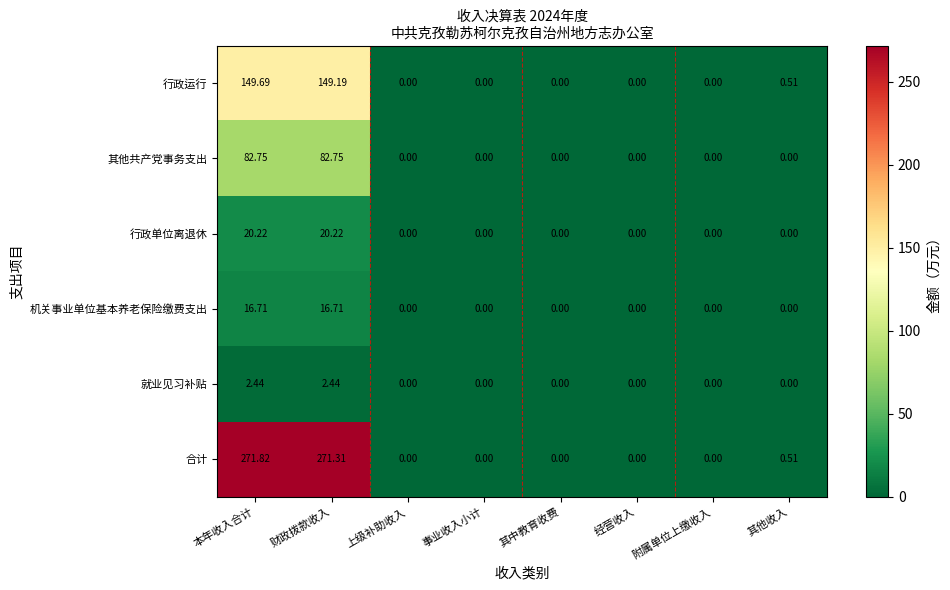

List the series in order of their peak value, lowest first.

就业见习补贴, 机关事业单位基本养老保险缴费支出, 行政单位离退休, 其他共产党事务支出, 行政运行, 合计